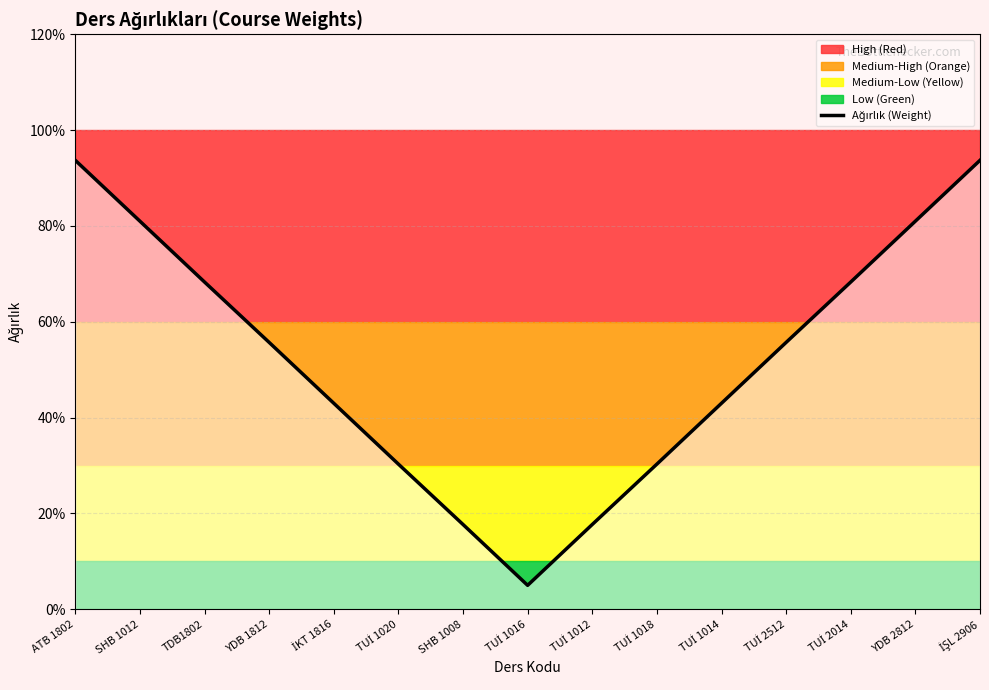

The value at TUİ 1016 is 0.1. True or false?

False